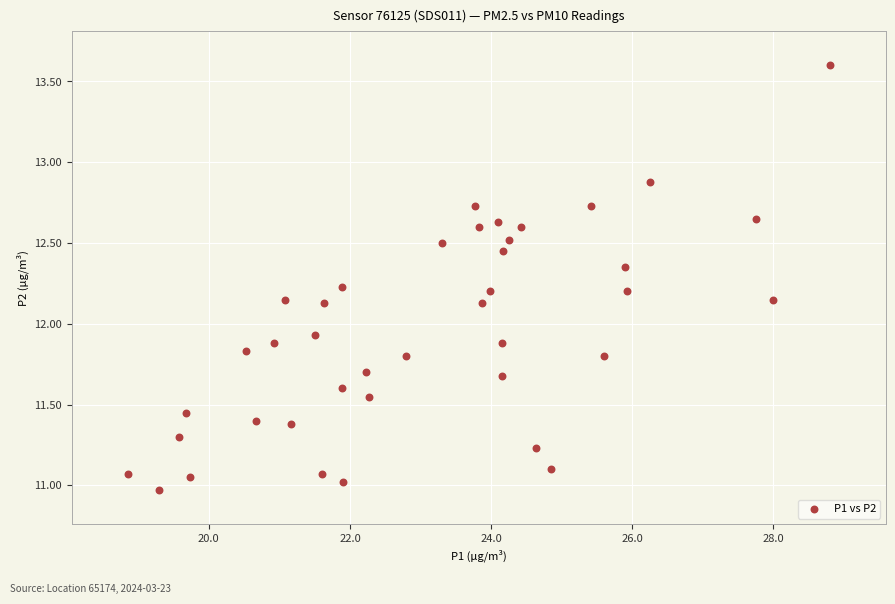

What Y value in the scatter plot is closest to 12?

11.9